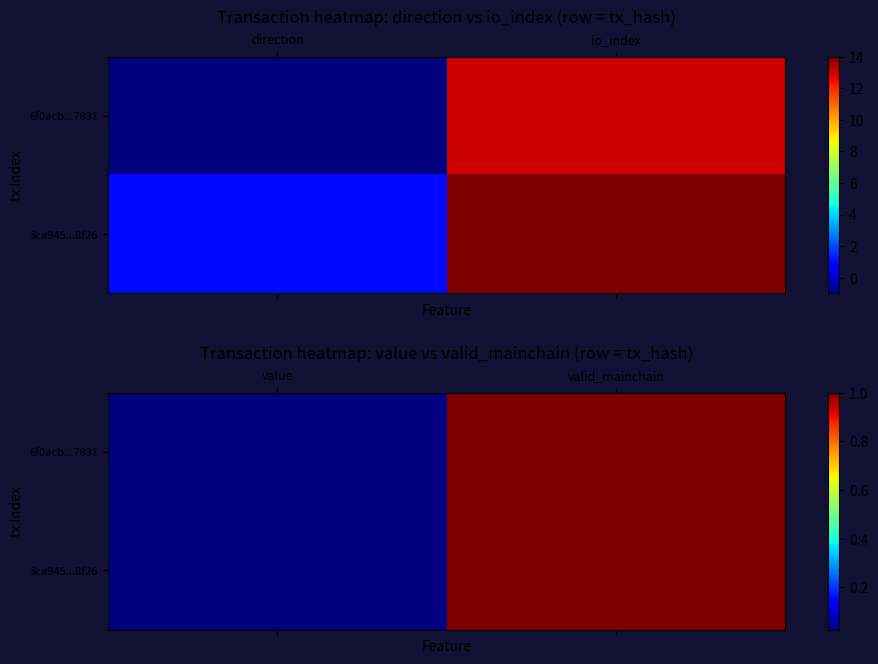

At which label is 6f0acb...7831 closest to 0?

value